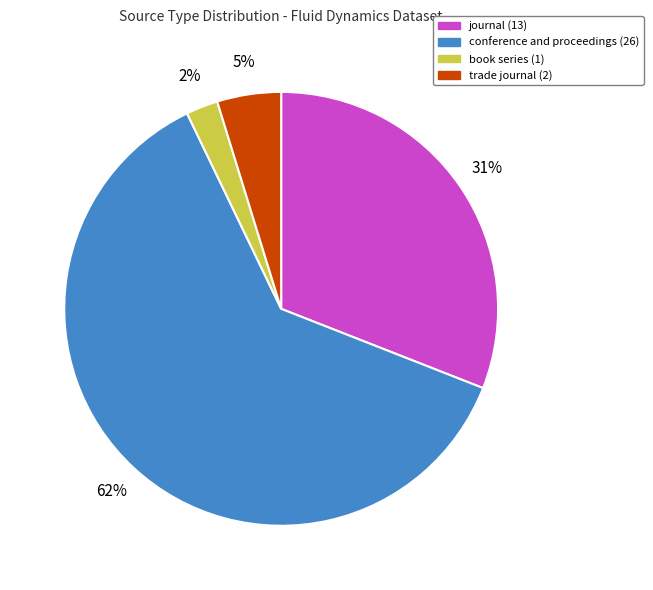

Which has a higher value, conference and proceedings or trade journal?

conference and proceedings